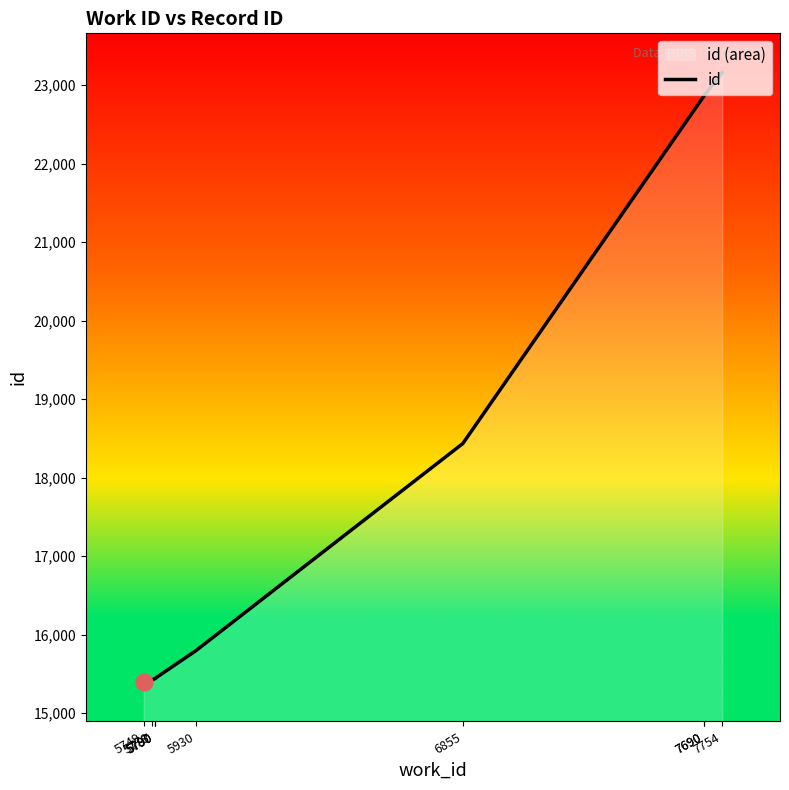

How many lines are shown in the chart?

1